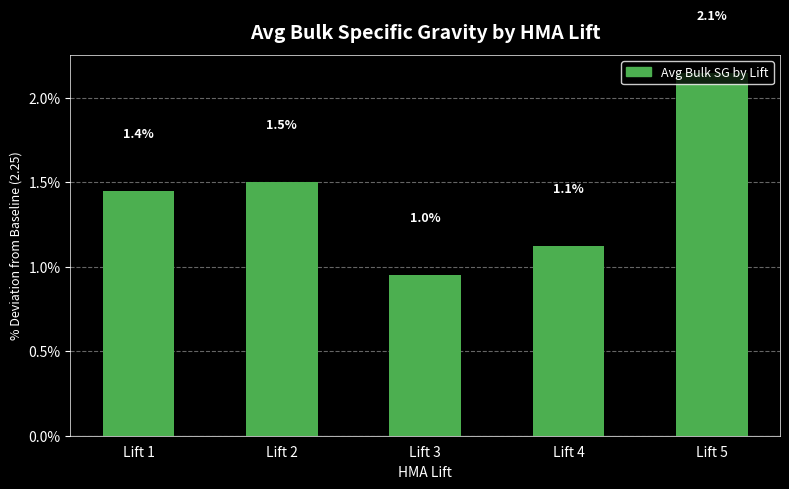

Reading left to right, list all the values displayed in this chart.

1.4	1.5	1.0	1.1	2.1